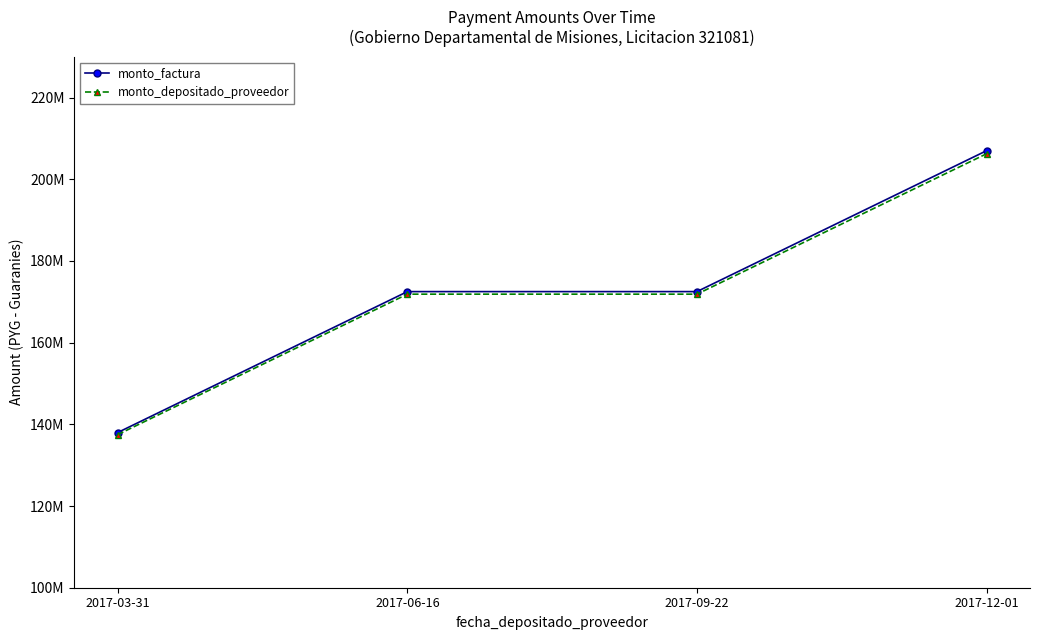

What is the sum of all monto_depositado_proveedor values?

687490909